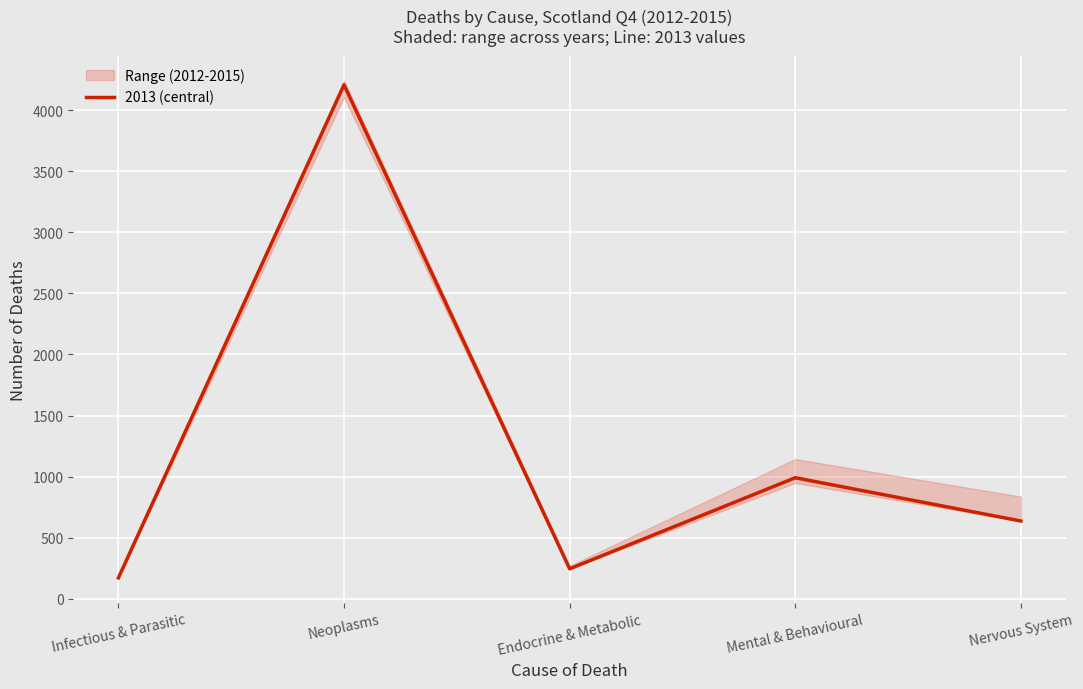

Which has a higher value, Nervous System or Infectious & Parasitic?

Nervous System